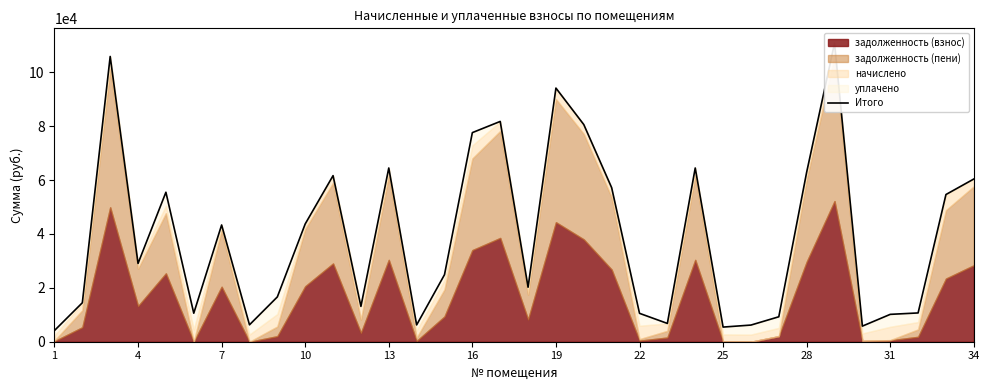

How many interior local peaks (higher than both neighbors) does the data have?

9